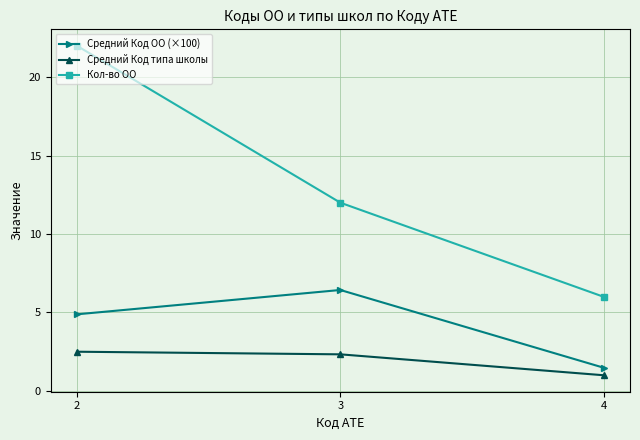

Reading left to right, what are all the values shown in this chart?

Средний Код ОО (×100): 4.9	6.4	1.5
Средний Код типа школы: 2.5	2.3	1.0
Кол-во ОО: 22.0	12.0	6.0